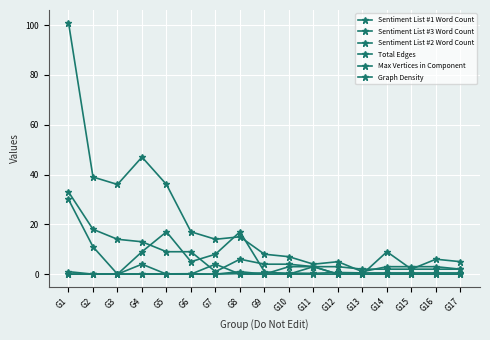

In Sentiment List #1 Word Count, how many points are higher than both neighbors (excluding endpoints)?

5